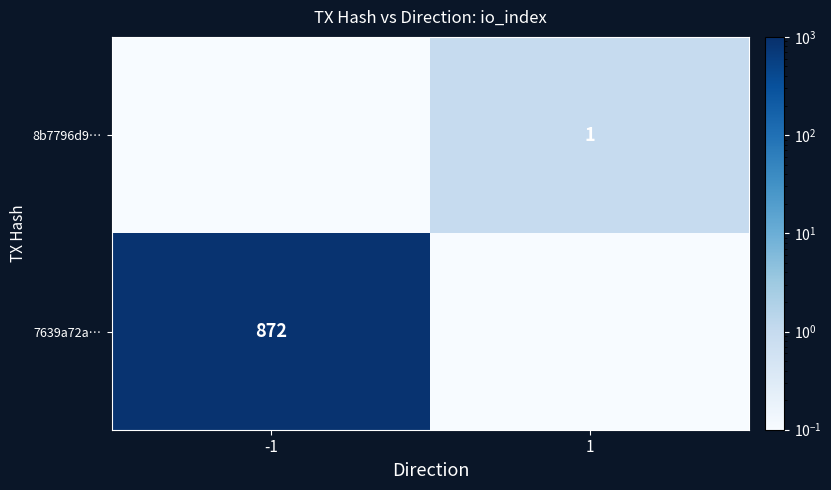

Is it true that 7639a72a… equals 872.0 at -1?

True